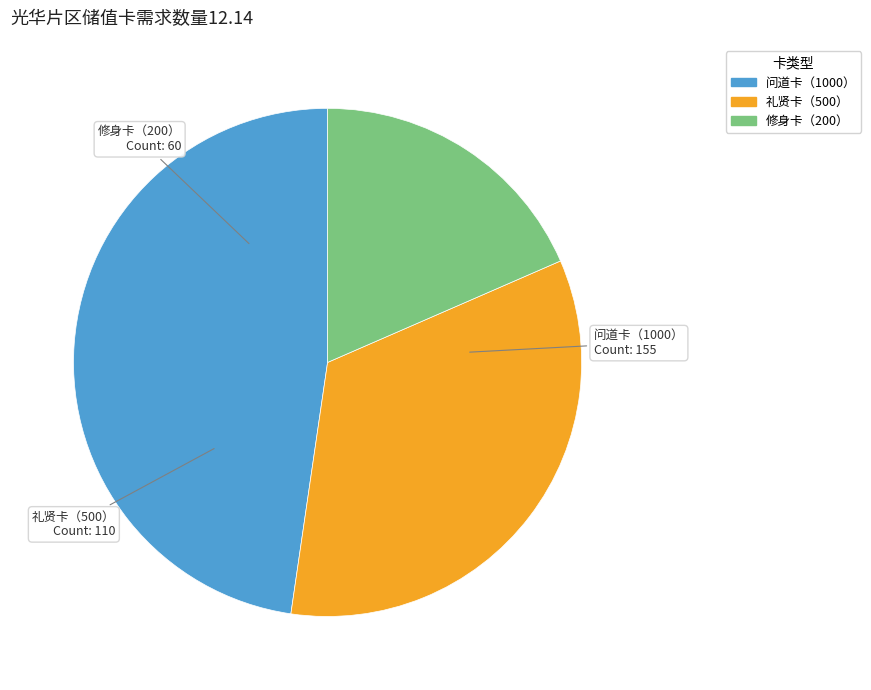

Is there a majority slice in this chart?

No